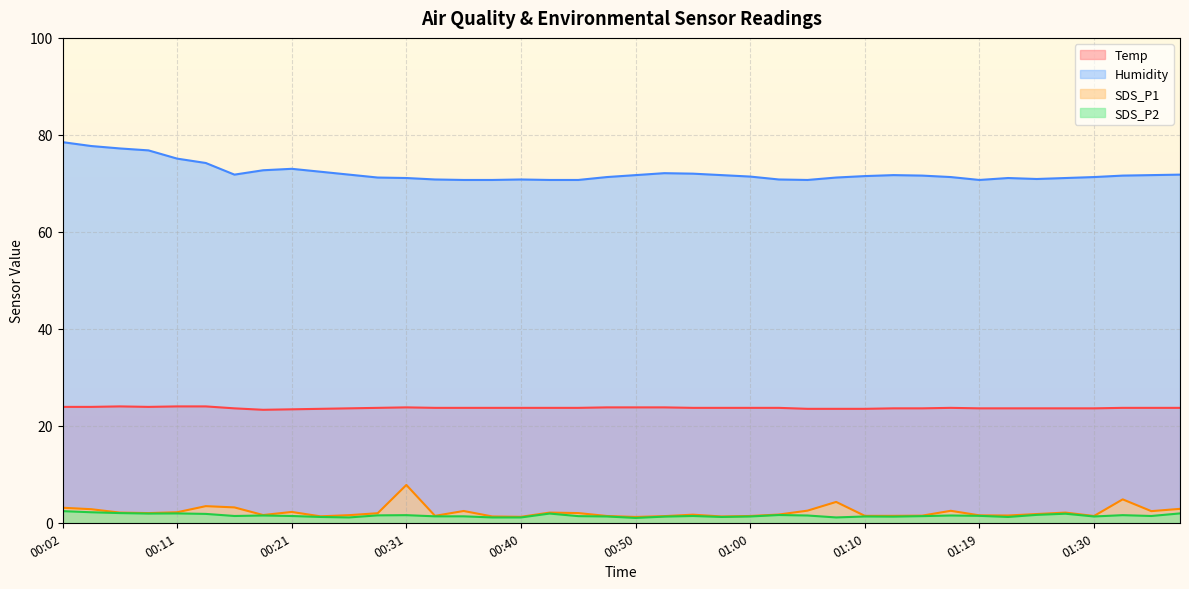

What is the total value across all series at 00:09?

104.6